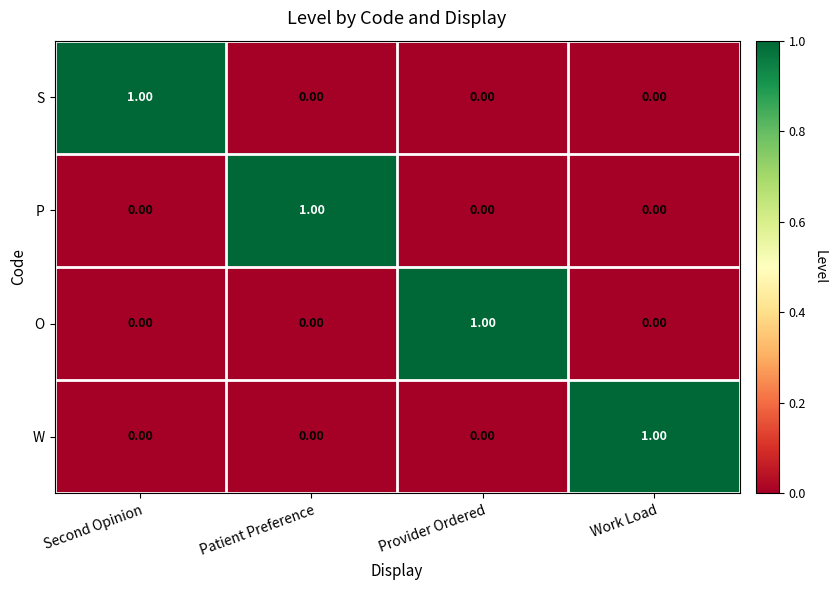

At which label does P reach its peak?

Patient Preference